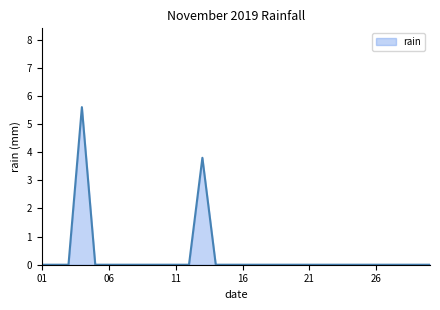

What is the greatest value displayed?

5.6